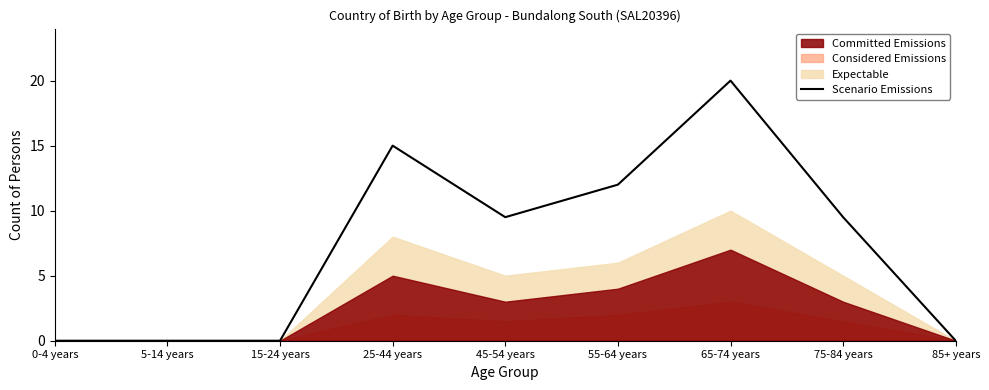

Where is the first local minimum?

45-54 years